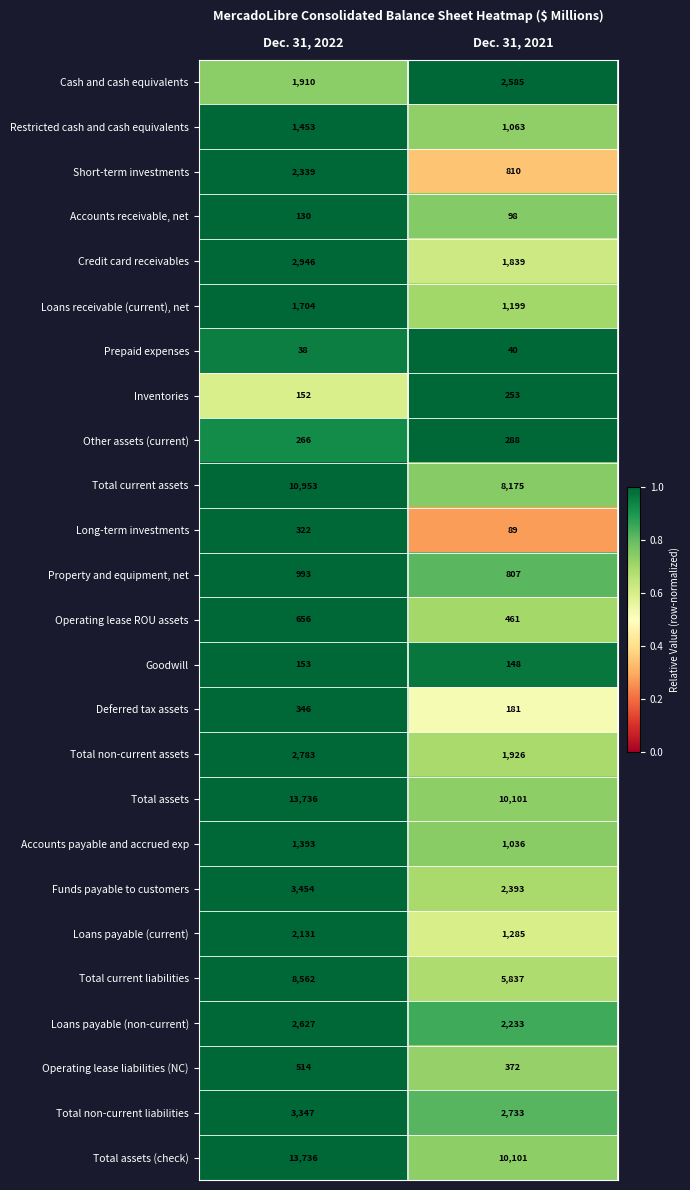

Is it true that Loans payable (current) equals 2131 at Dec. 31, 2022?

True